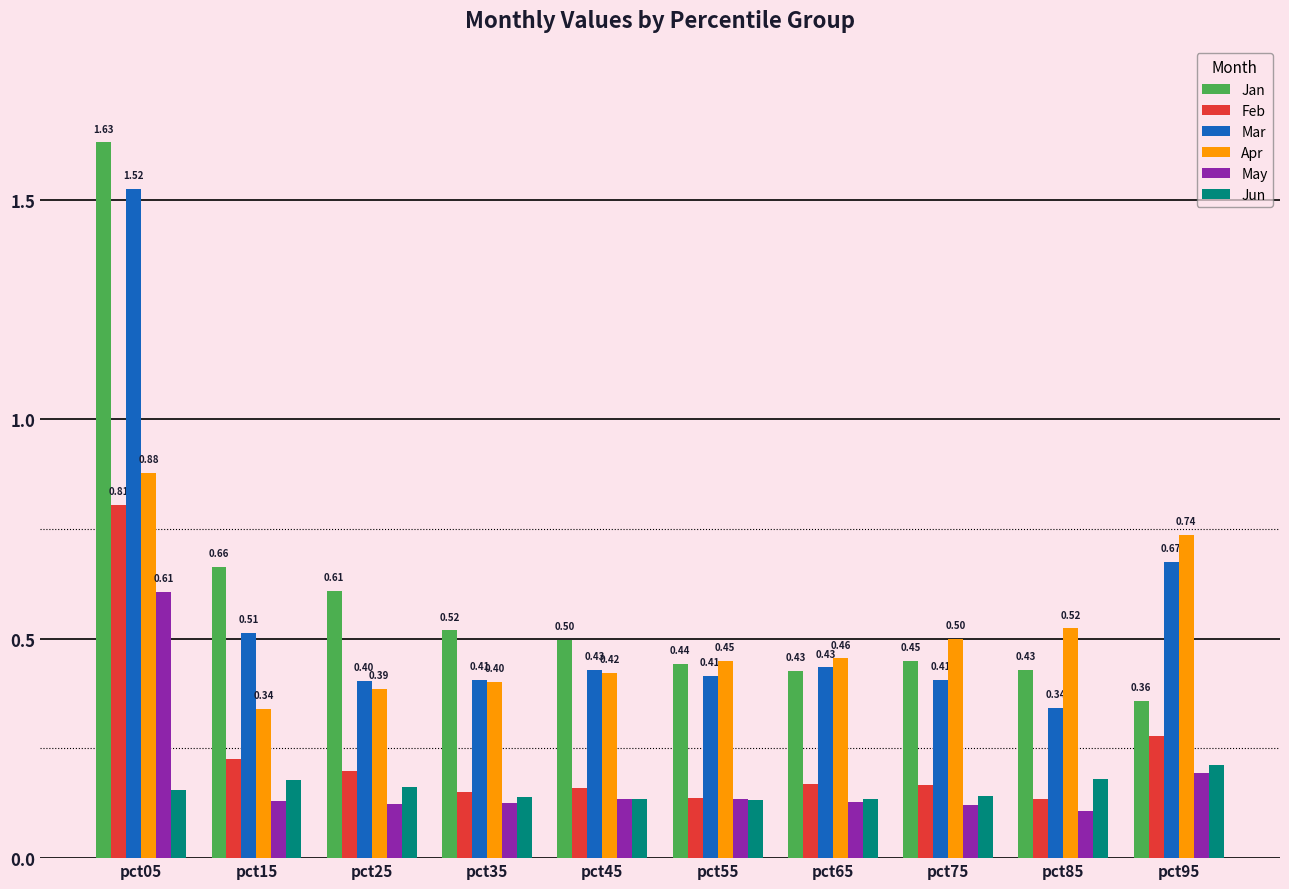

At which label does Jan reach its peak?

pct05